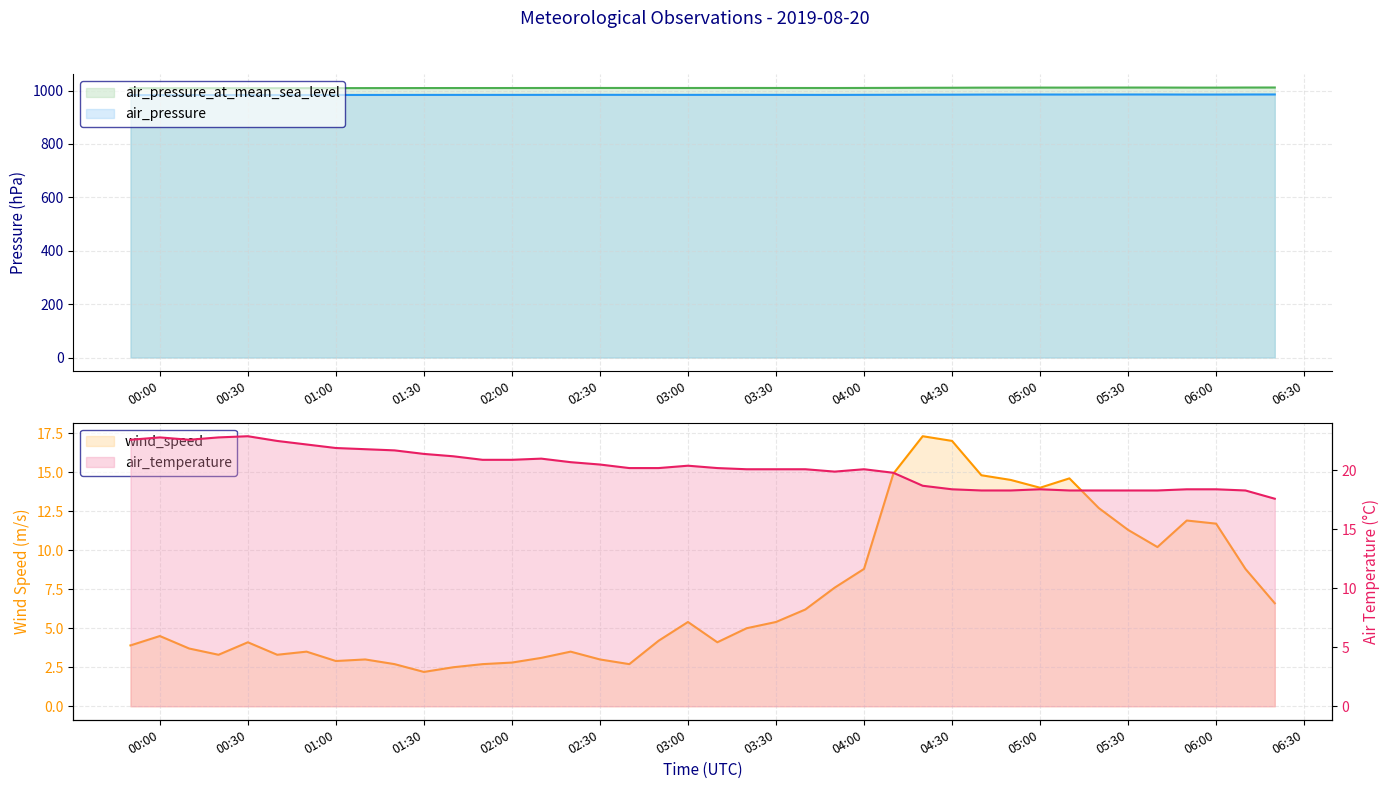

What is the label of the 29th point from the right?

2019-08-20 01:40